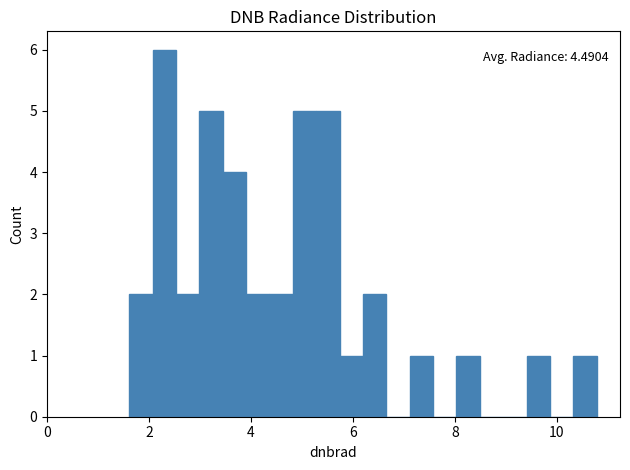

Read against the x-axis, roughly where is the centre of the tallest bar?

2.2